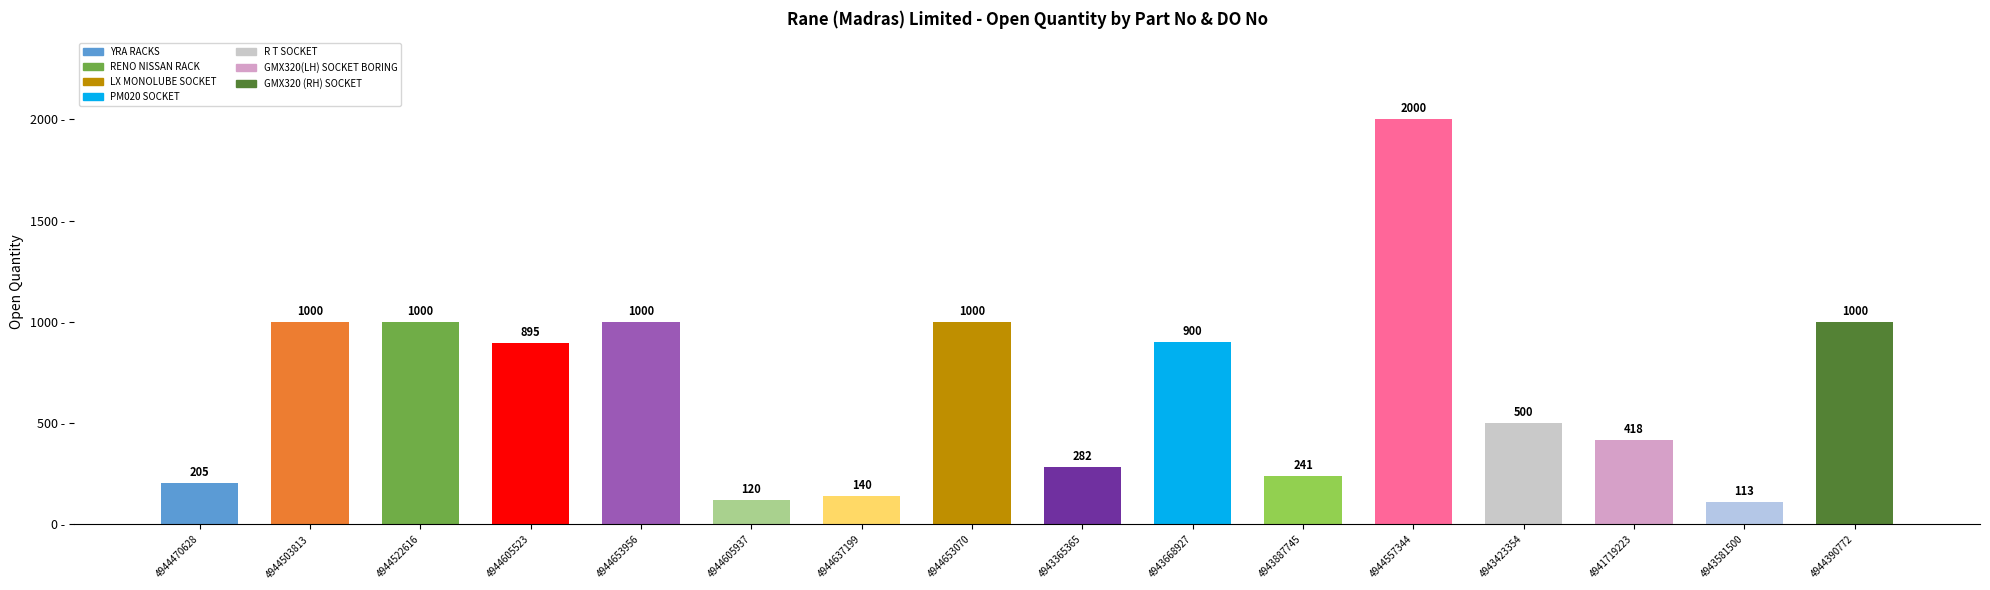

Reading right to left, transcribe all the data shown in this chart.

1000	113	418	500	2000	241	900	282	1000	140	120	1000	895	1000	1000	205